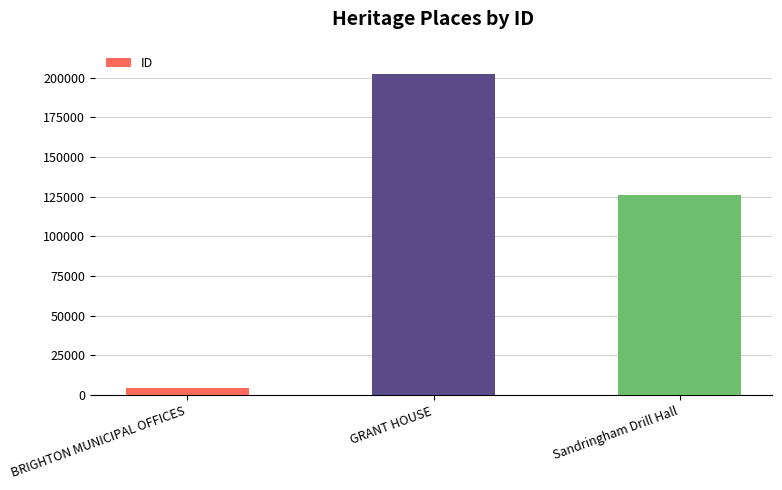

The chart shows a value of 202036 at GRANT HOUSE. True or false?

True